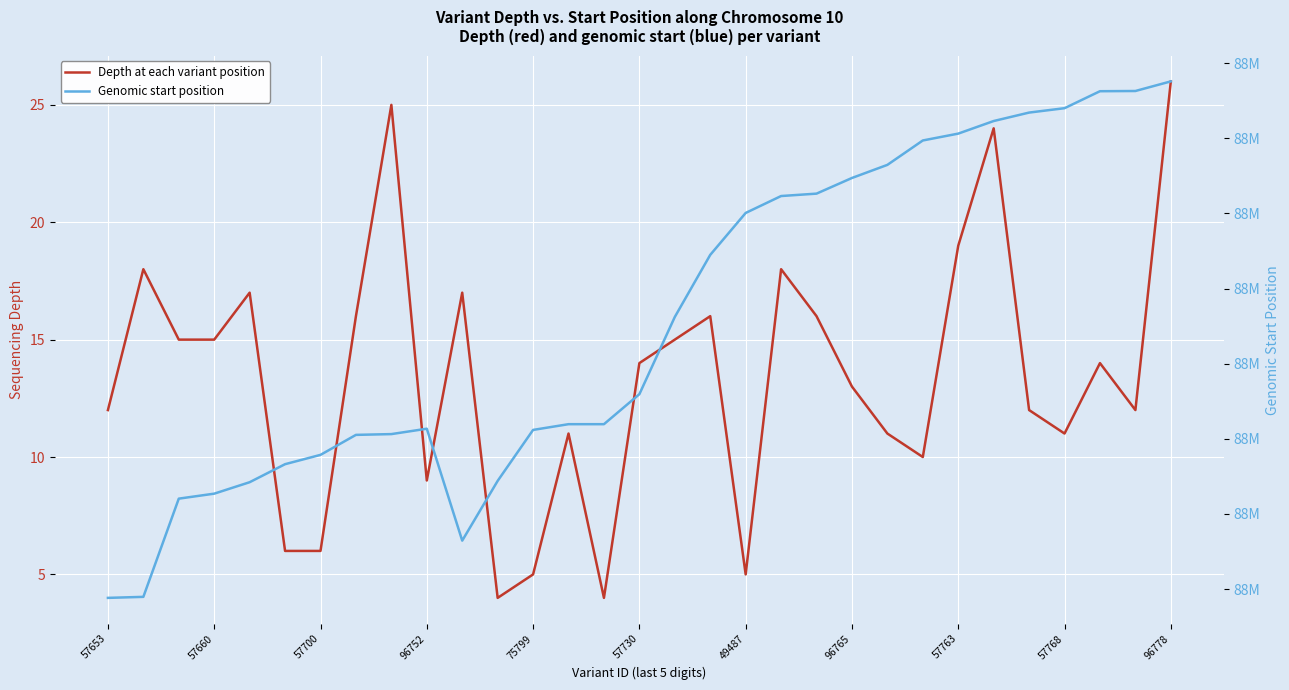

Is the value of Depth at each variant position at 96778 greater than the value of Genomic start position at 57700?

No